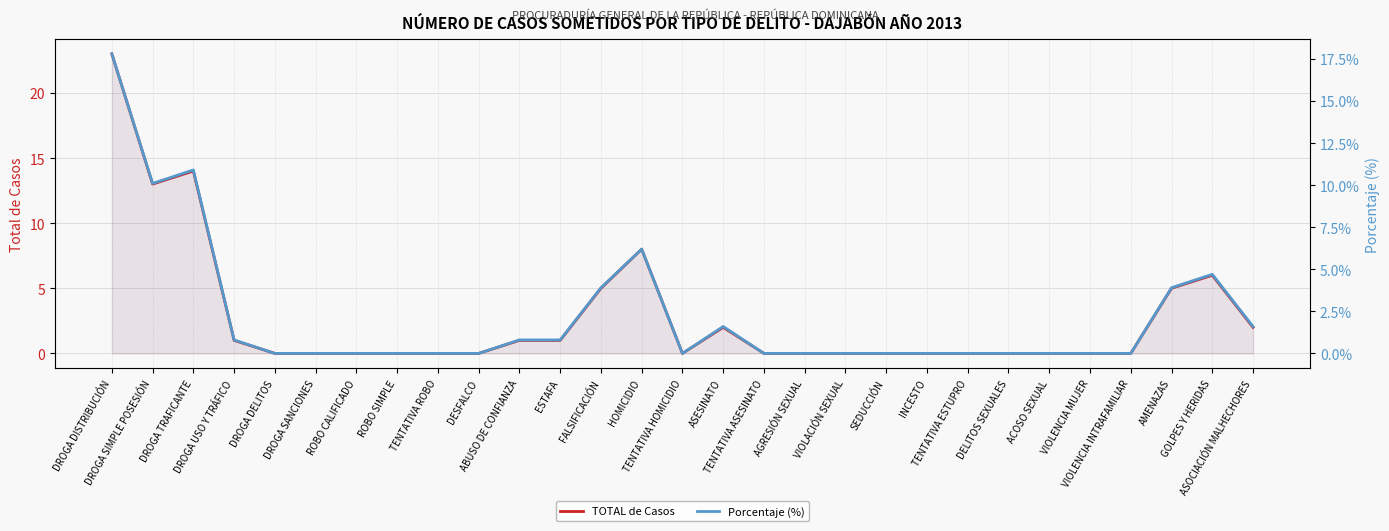

What is the label of the 28th point from the left?

GOLPES Y HERIDAS